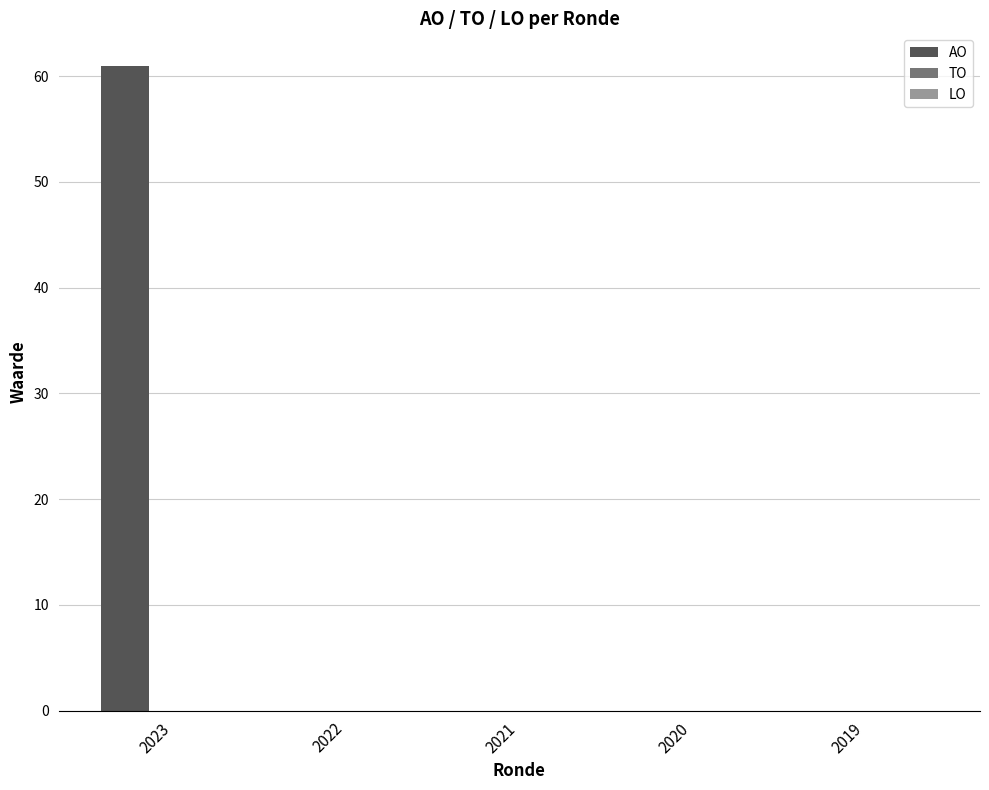

What is the greatest value displayed?

61